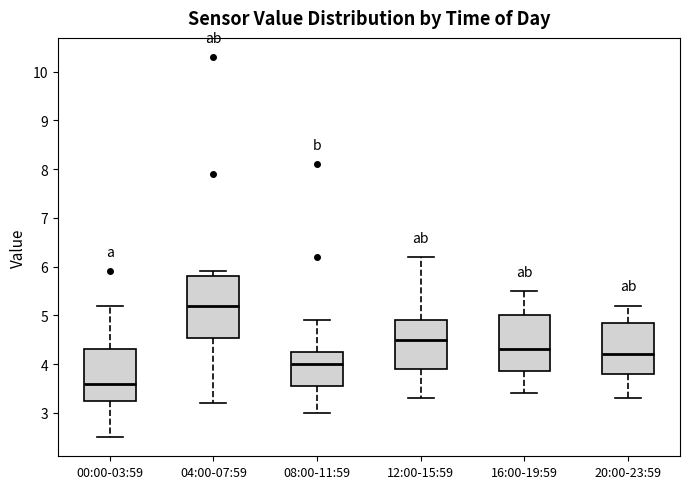

Comparing the boxes themselves (not the whiskers), which one is the tallest?

04:00-07:59